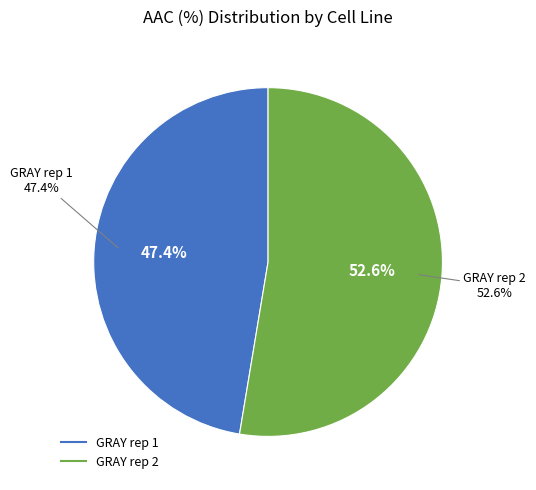

Which category has the biggest portion of the pie?

GRAY rep 2